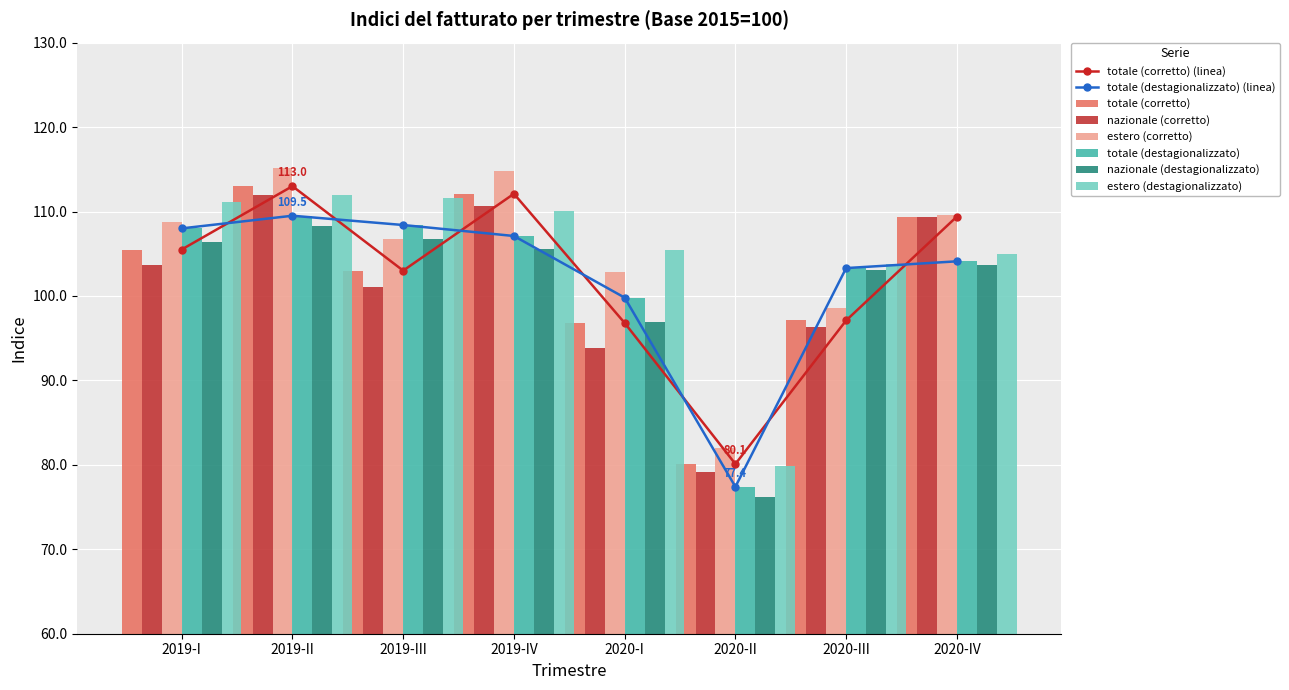

What is the difference between the highest and lowest values at 2020-III?

7.5